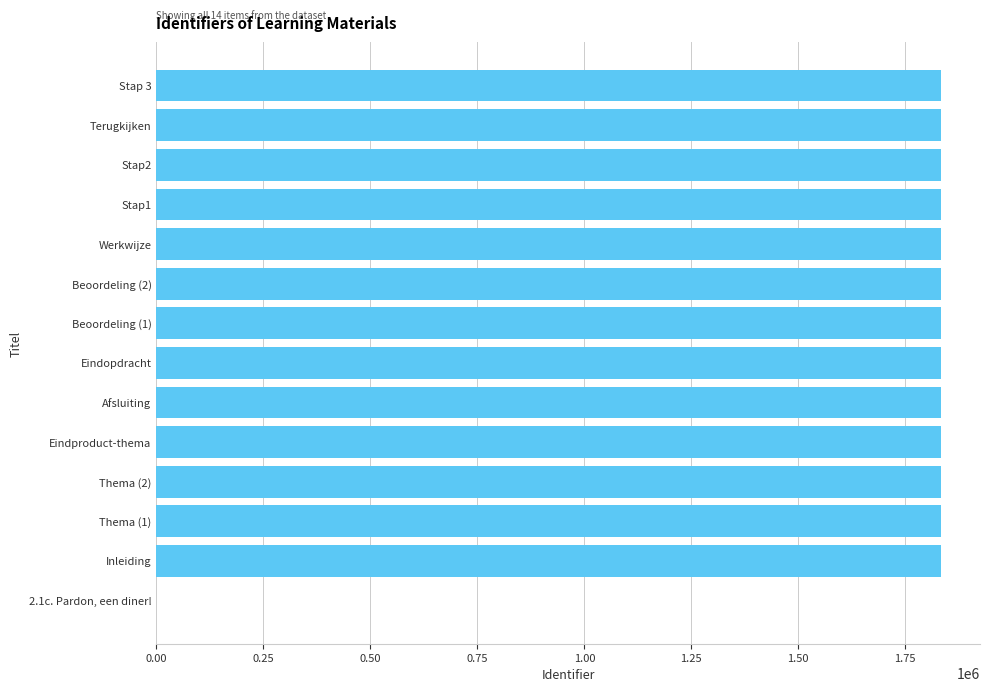

Approximately how many times larger is the value at Eindopdracht compared to Thema (1)?

1.0